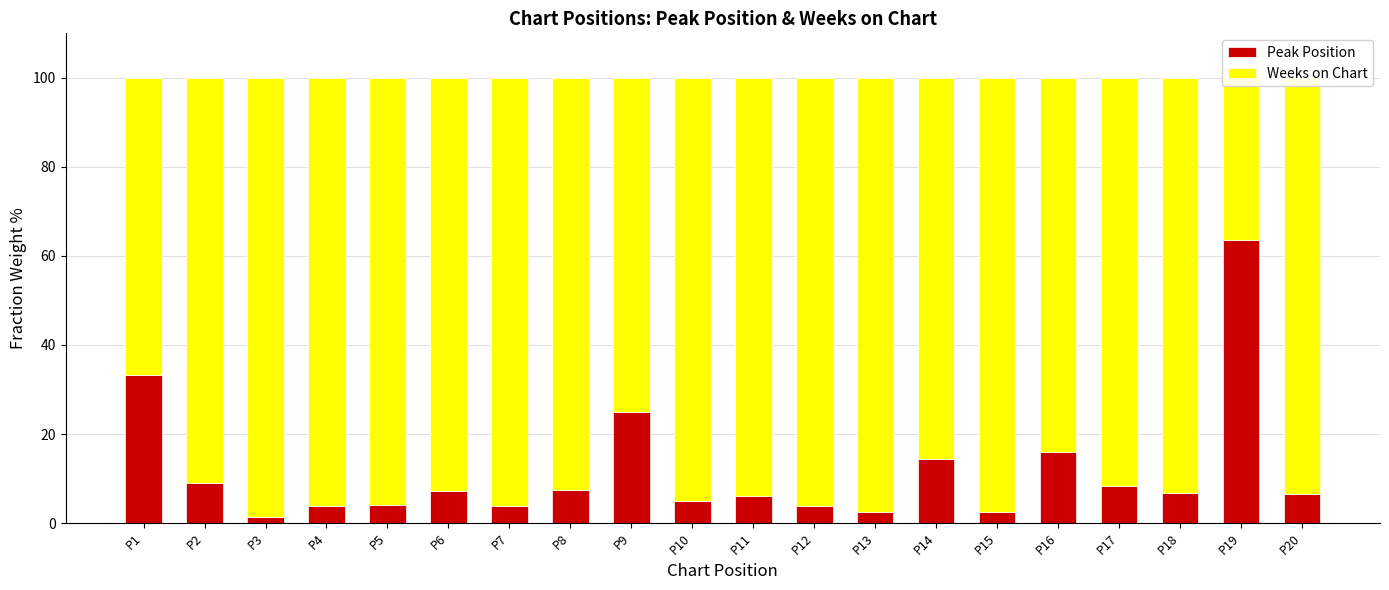

What are all the series names shown in the legend?

Peak Position, Weeks on Chart